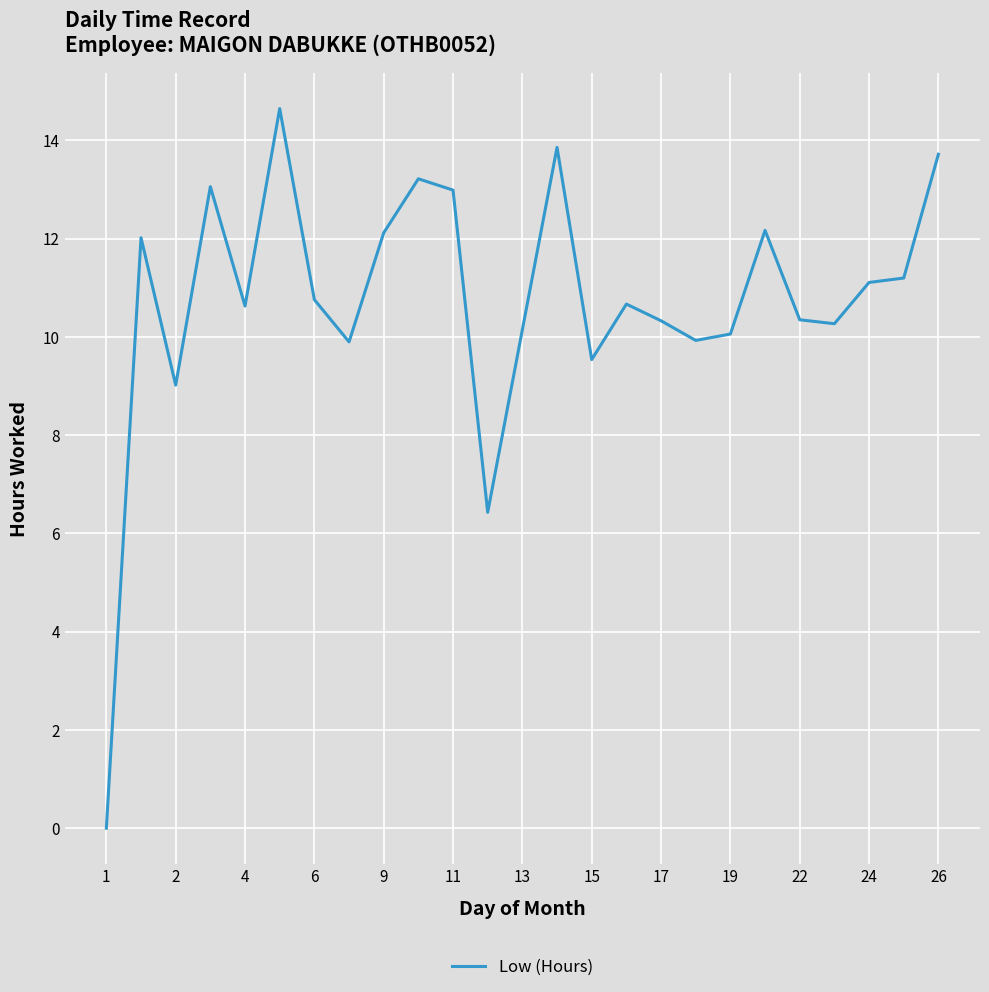

What is the greatest value displayed?

14.7